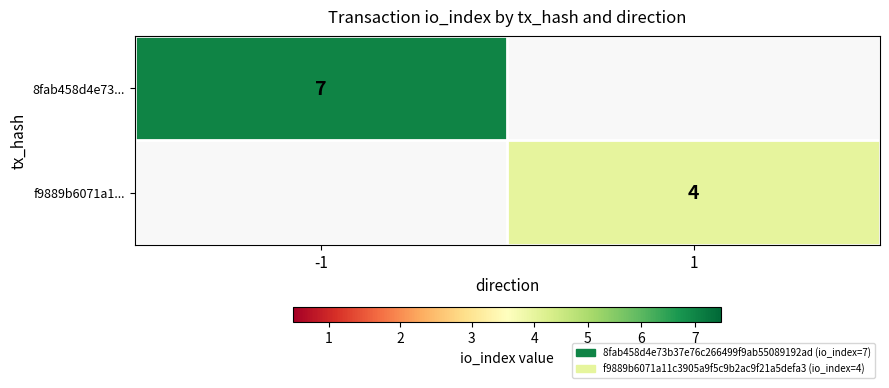

Is it true that f9889b6071a1... equals 7 at 1?

False